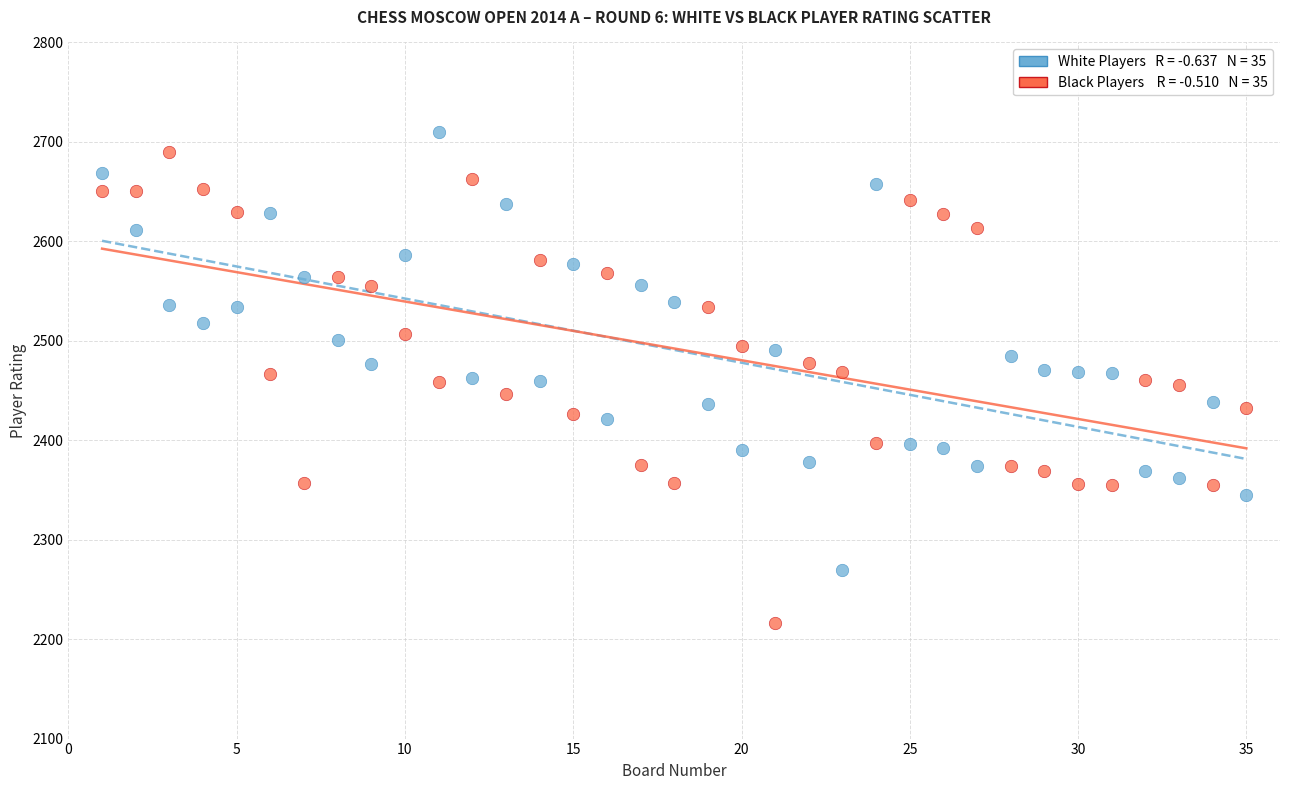

Across all data points, what is the range of X values (max minus min)?

34